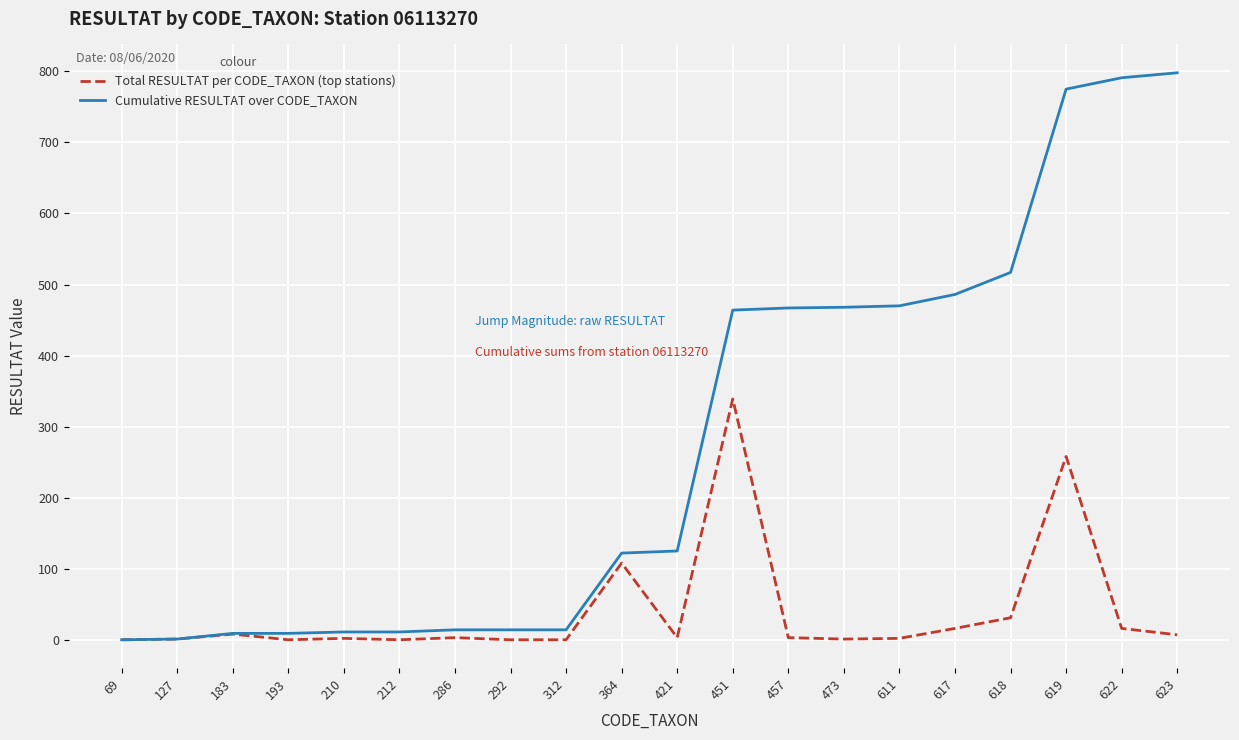

Rank the series by their average value, from lowest to highest.

Total RESULTAT per CODE_TAXON (top stations), Cumulative RESULTAT over CODE_TAXON